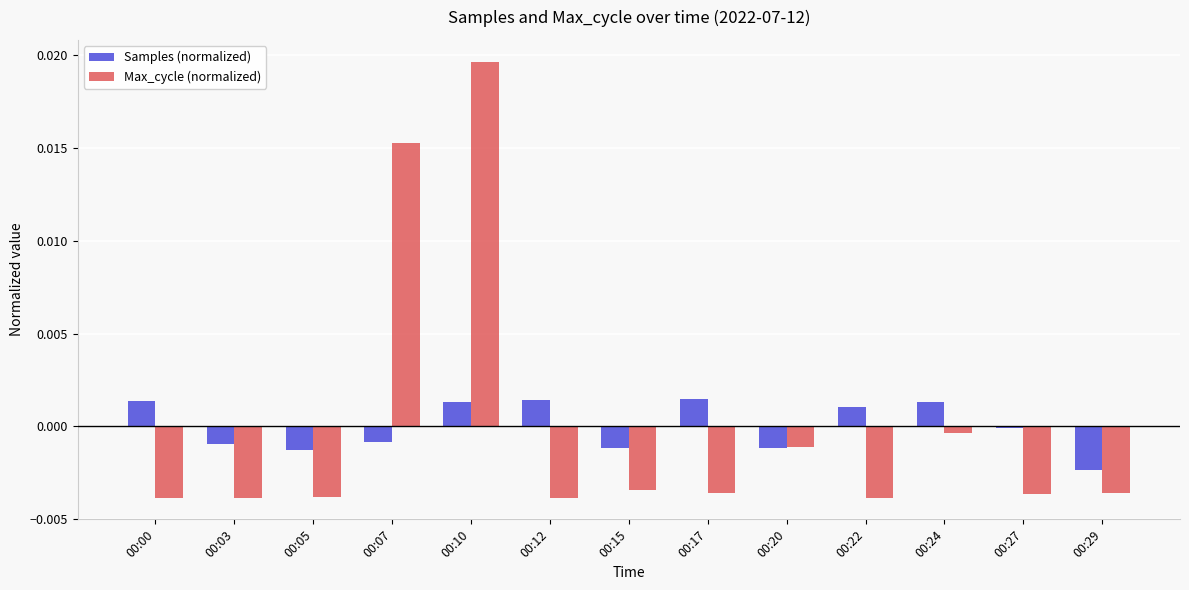

At which category is the sum across all series the highest?

00:10